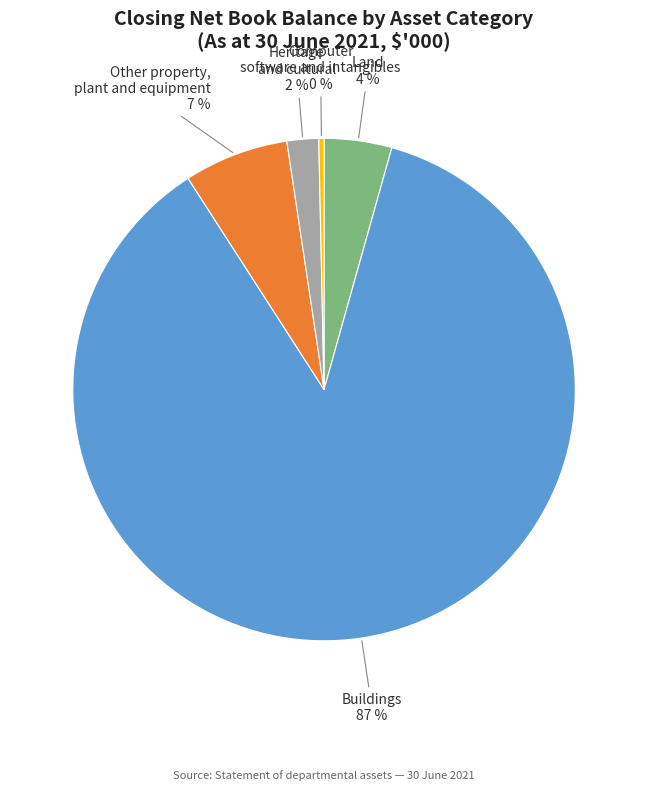

Count the number of slices in the pie.

5